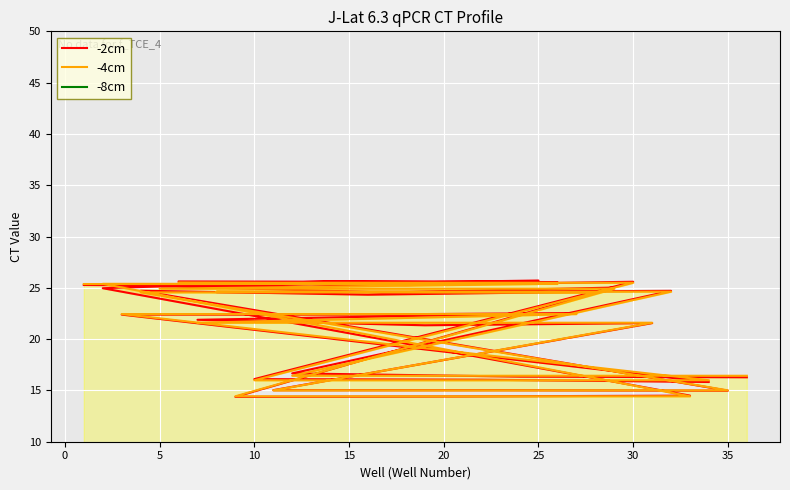

At which category is the sum across all series the highest?

10